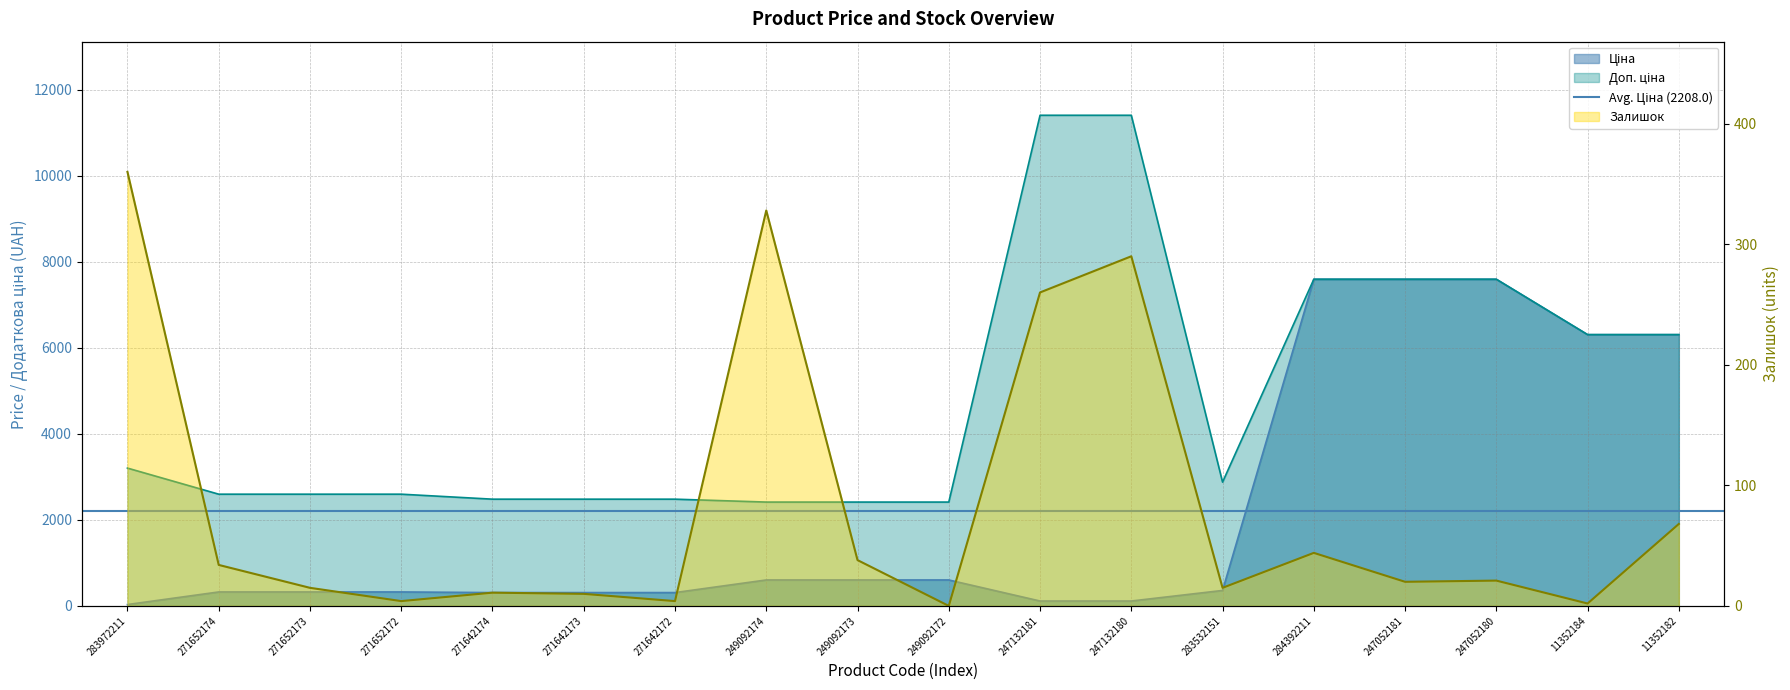

How many lines are shown in the chart?

3